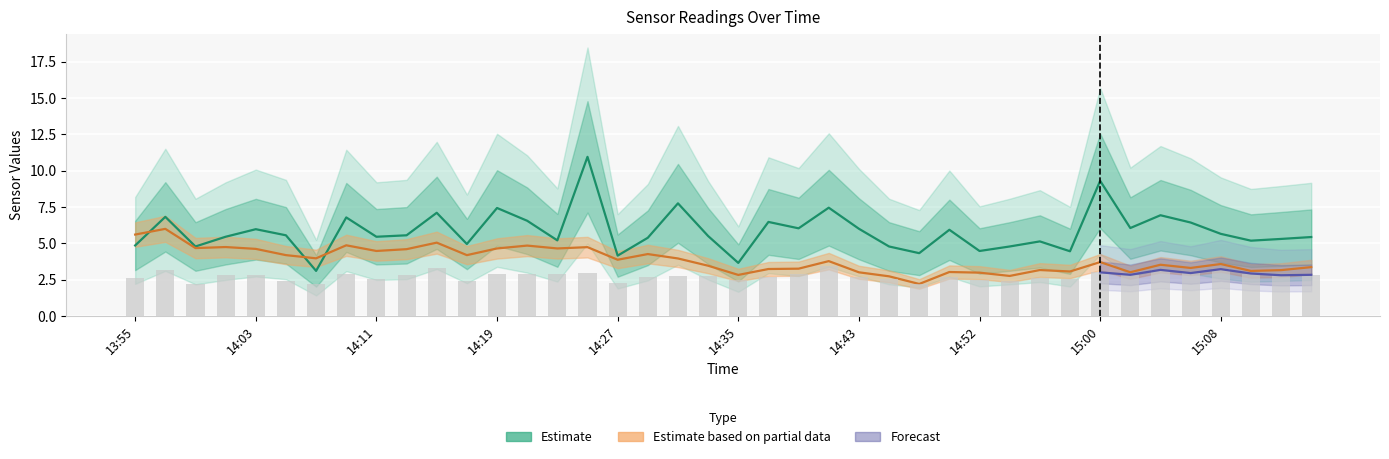

True or false: SDS_P2 has a value of 1.6 at 11.

False